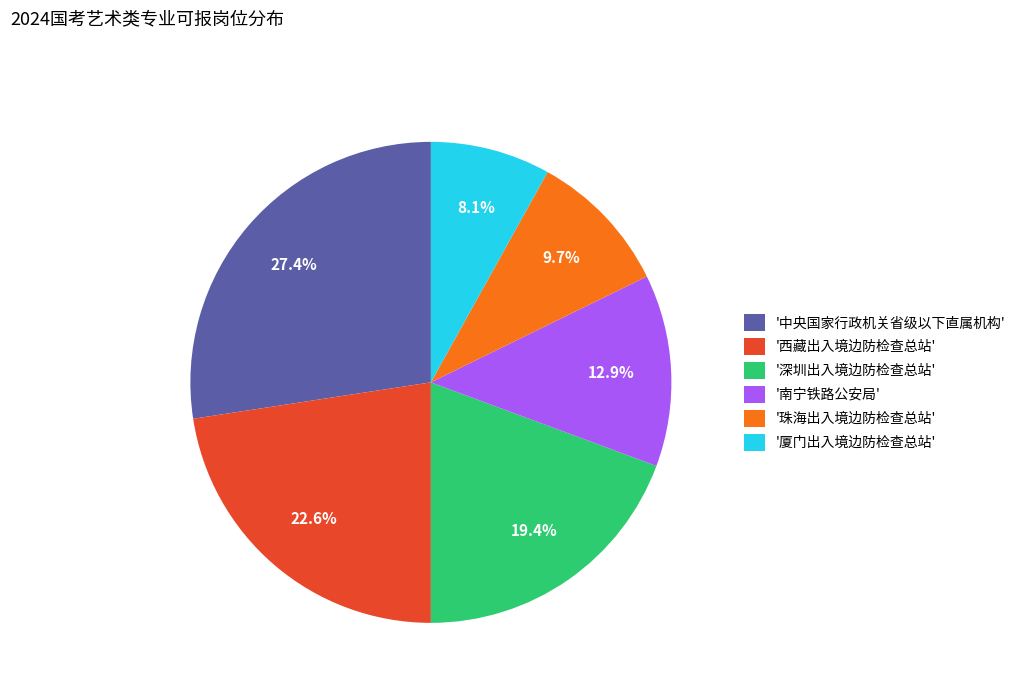

Does '深圳出入境边防检查总站' represent more than half of the total?

No